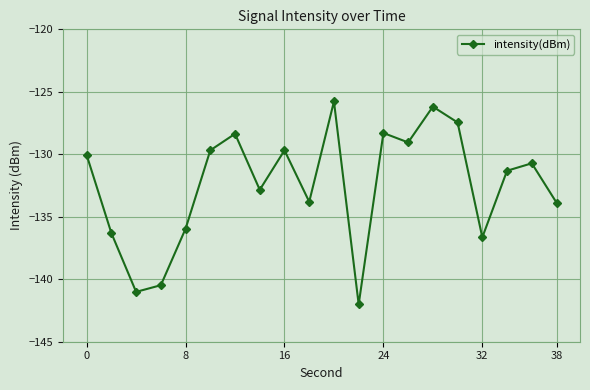

What is the greatest value displayed?

-125.8